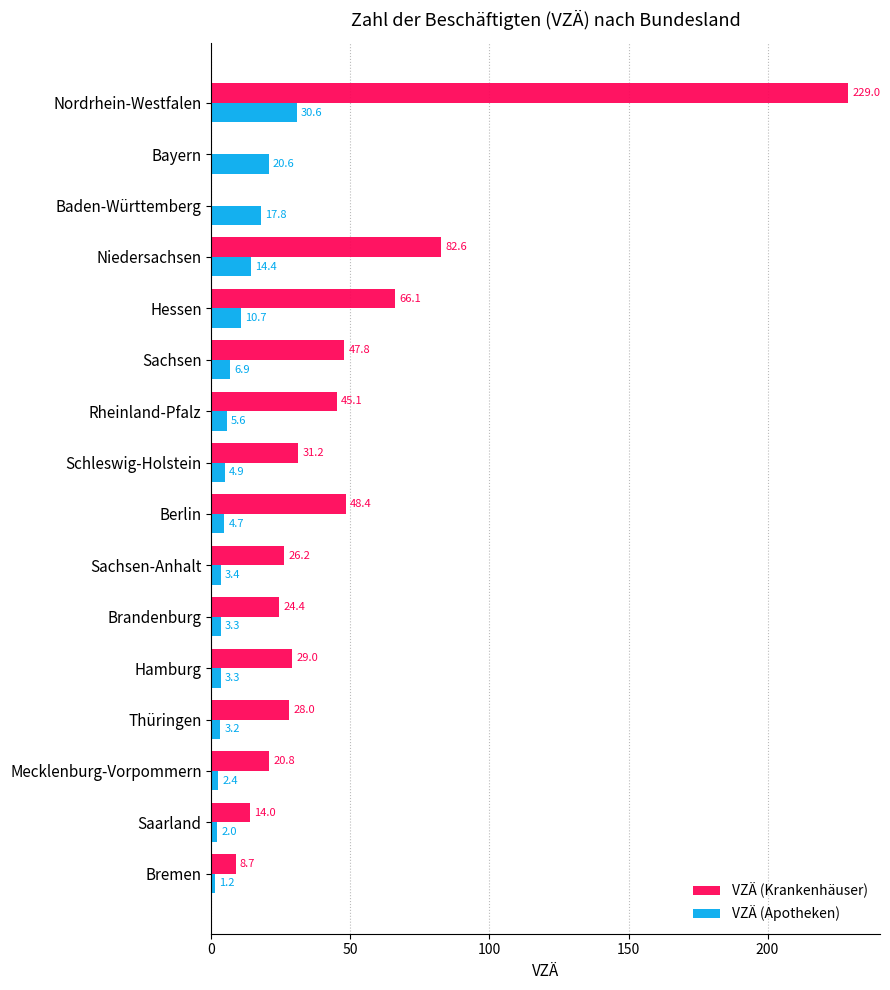

At which category is the sum across all series the highest?

Nordrhein-Westfalen